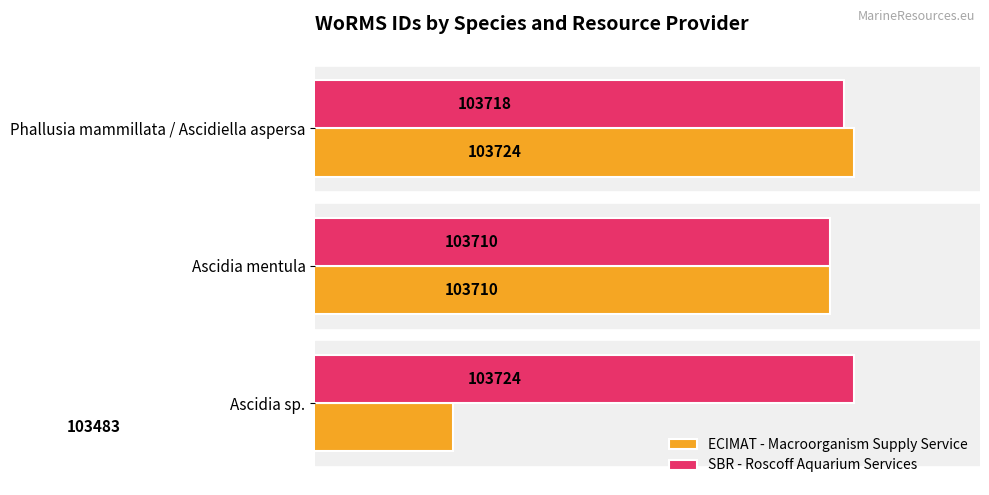

The value of SBR - Roscoff Aquarium Services at Ascidia mentula is 103710. True or false?

True